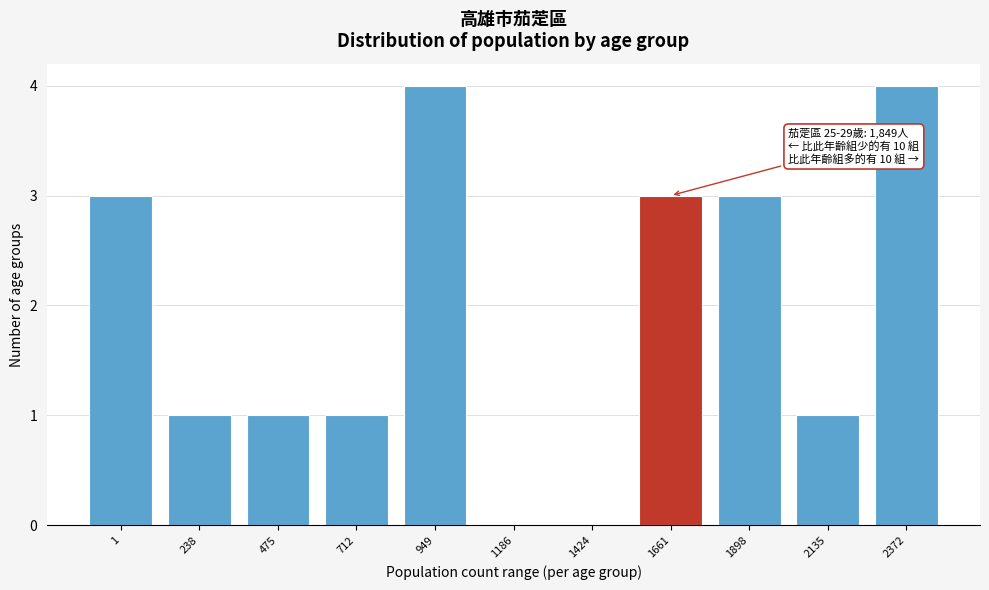

Reading right to left, transcribe all the data shown in this chart.

2372=4	2135=1	1898=3	1661=3	1424=0	1186=0	949=4	712=1	475=1	238=1	1=3